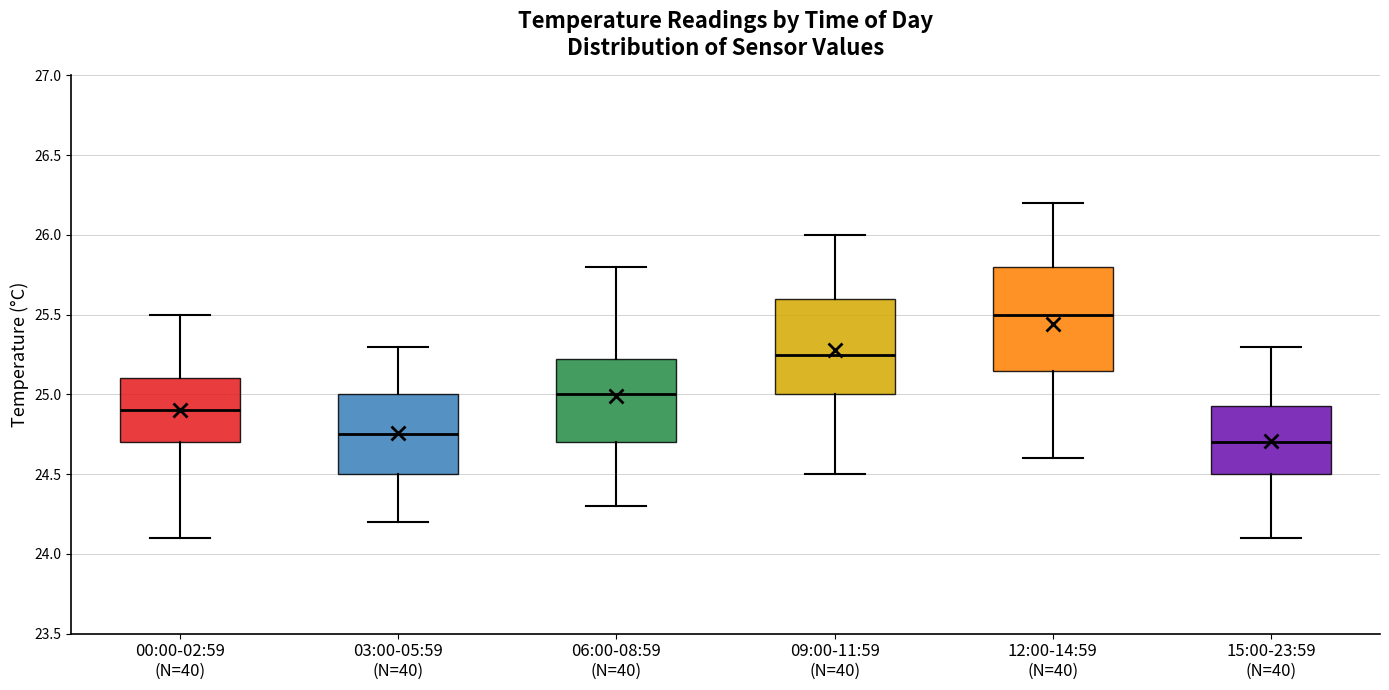

Reading left to right, read every box against the y-axis: the position of its median line, the range the box covers, and the ends of its whiskers. The values are not printed on the chart, so give them approximately, as read against the axis.

00:00-02:59 (N=40): median 24.90, box 24.70 to 25.10, whiskers 24.10 to 25.50
03:00-05:59 (N=40): median 24.75, box 24.50 to 25.00, whiskers 24.20 to 25.30
06:00-08:59 (N=40): median 25.00, box 24.70 to 25.25, whiskers 24.30 to 25.80
09:00-11:59 (N=40): median 25.25, box 25.00 to 25.60, whiskers 24.50 to 26.00
12:00-14:59 (N=40): median 25.50, box 25.15 to 25.80, whiskers 24.60 to 26.20
15:00-23:59 (N=40): median 24.70, box 24.50 to 24.95, whiskers 24.10 to 25.30